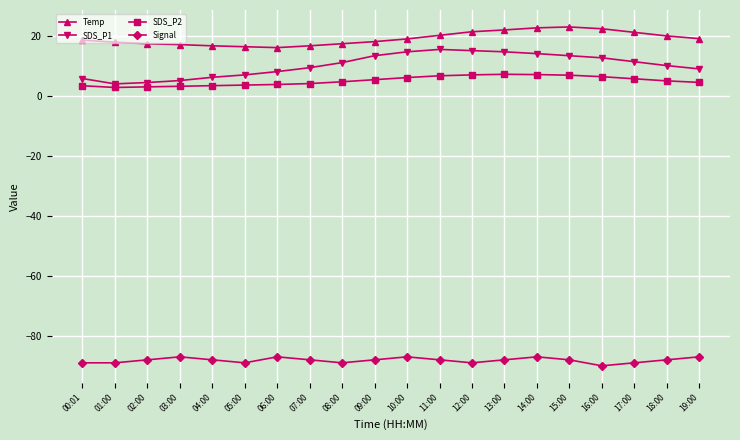

True or false: SDS_P2 has more than 0 interior local peaks.

True